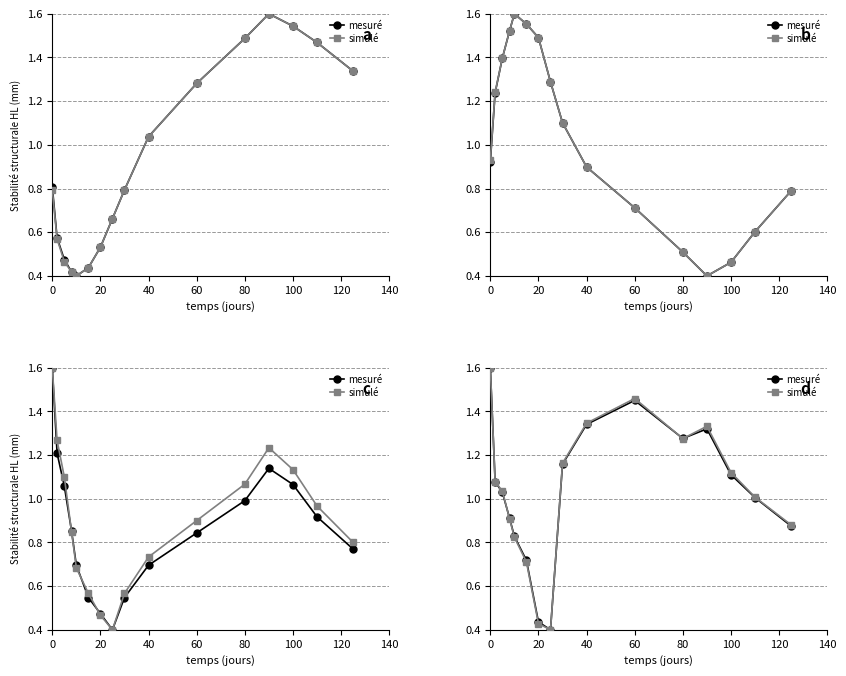

At which category does mesuré reach its first local peak?

60